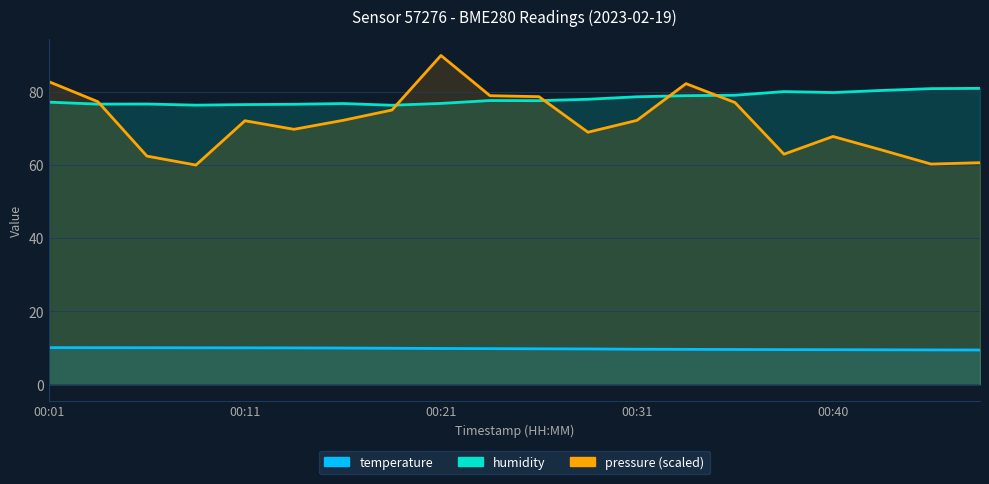

Reading left to right, transcribe all the data shown in this chart.

temperature: 10.0	10.0	10.0	10.0	10.0	9.9	9.9	9.8	9.8	9.8	9.7	9.7	9.6	9.6	9.5	9.5	9.5	9.4	9.4	9.4
humidity: 77.2	76.7	76.7	76.4	76.5	76.6	76.8	76.4	76.9	77.7	77.6	78.0	78.7	79.0	79.1	80.1	79.8	80.4	80.9	81.0
pressure_norm: 82.8	77.3	62.5	60.0	72.1	69.8	72.2	75.1	90.0	79.0	78.7	69.0	72.2	82.3	77.1	63.0	67.8	64.1	60.3	60.6